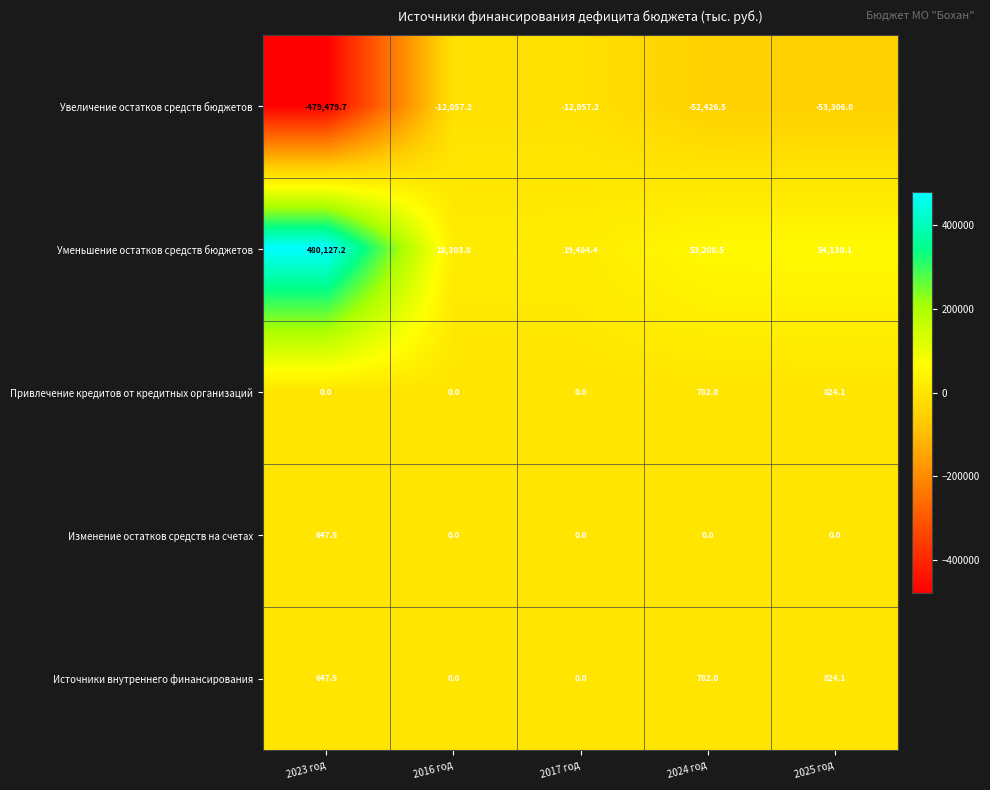

Reading right to left, list all the values displayed in this chart.

Увеличение остатков средств бюджетов: 2025 год=-53306.0	2024 год=-52426.5	2017 год=-12057.2	2016 год=-12057.2	2023 год=-479479.7
Уменьшение остатков средств бюджетов: 2025 год=54130.1	2024 год=53208.5	2017 год=19484.4	2016 год=18303.8	2023 год=480127.2
Привлечение кредитов от кредитных организаций: 2025 год=824.1	2024 год=782.0	2017 год=0.0	2016 год=0.0	2023 год=0.0
Изменение остатков средств на счетах: 2025 год=0.0	2024 год=0.0	2017 год=0.0	2016 год=0.0	2023 год=647.5
Источники внутреннего финансирования: 2025 год=824.1	2024 год=782.0	2017 год=0.0	2016 год=0.0	2023 год=647.5